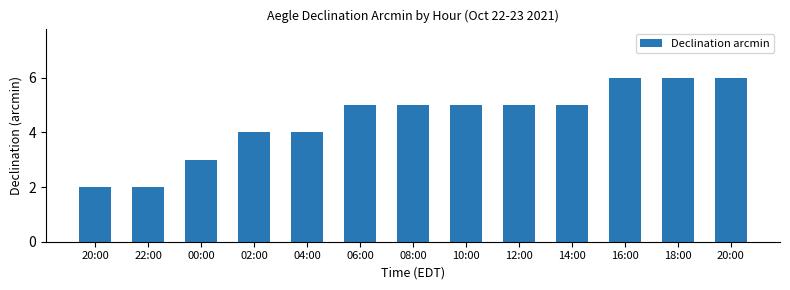

How many categories are shown in the chart?

13